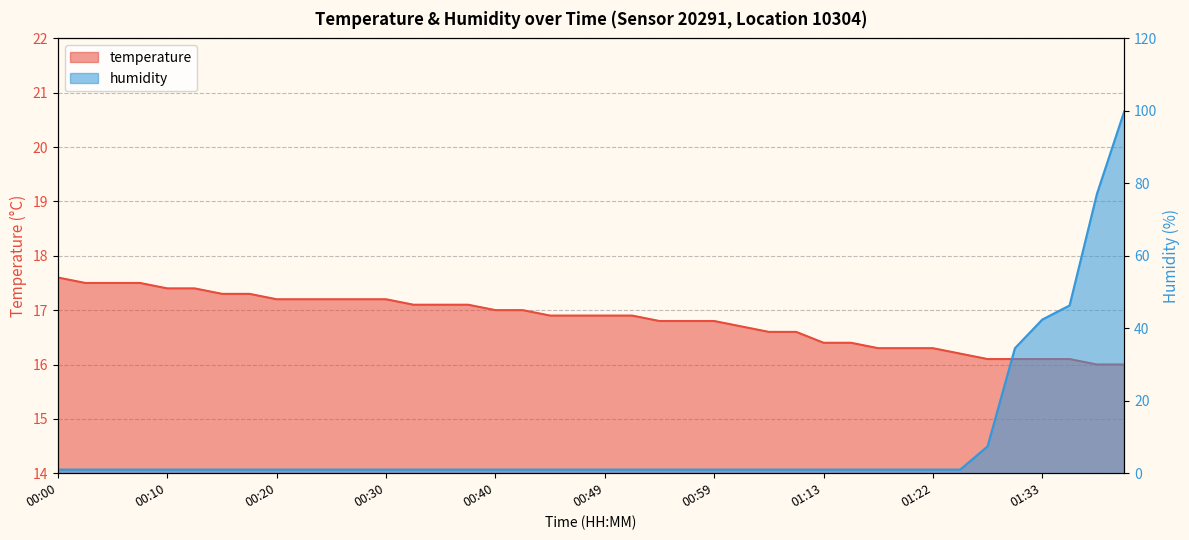

What are all the series names shown in the legend?

temperature, humidity